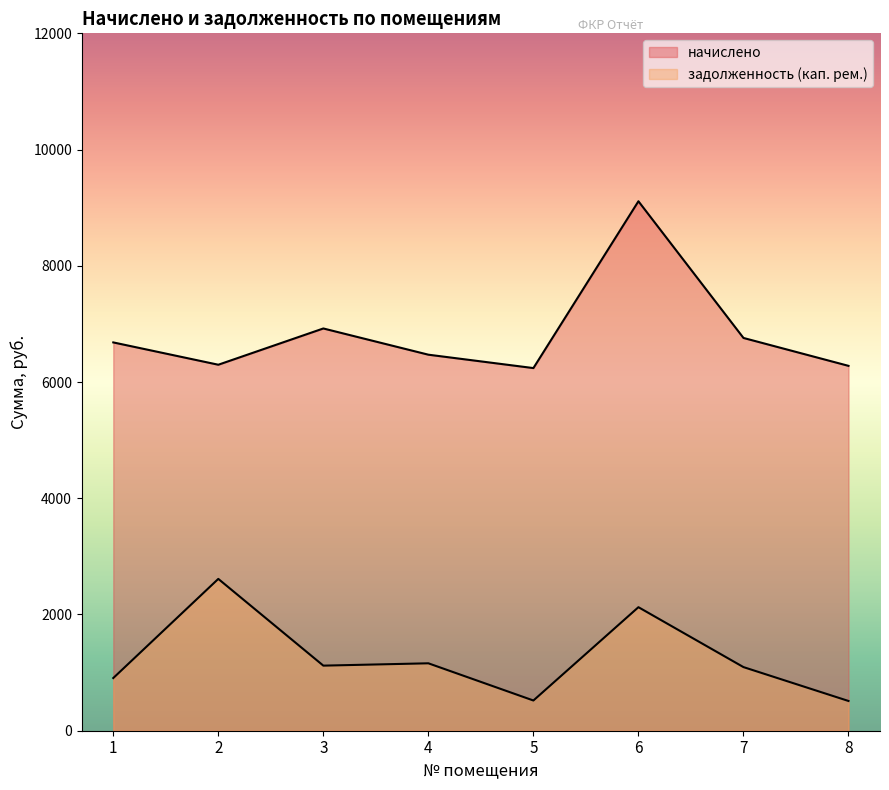

Reading right to left, transcribe all the data shown in this chart.

начислено: 8=6278.4	7=6758.4	6=9110.4	5=6240.0	4=6470.4	3=6921.6	2=6297.6	1=6681.6
задолженность (кап. рем.): 8=511.8	7=1094.7	6=2125.6	5=520.0	4=1160.1	3=1119.9	2=2612.5	1=906.4